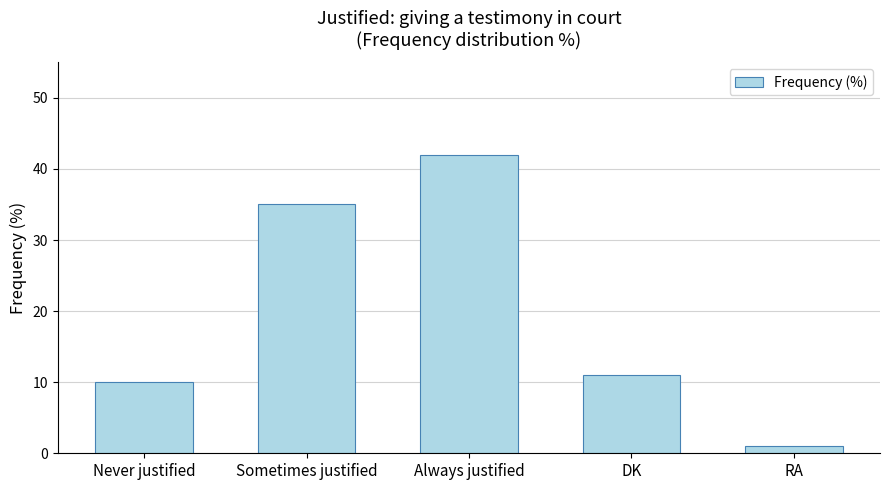

How many bars are there in total?

5